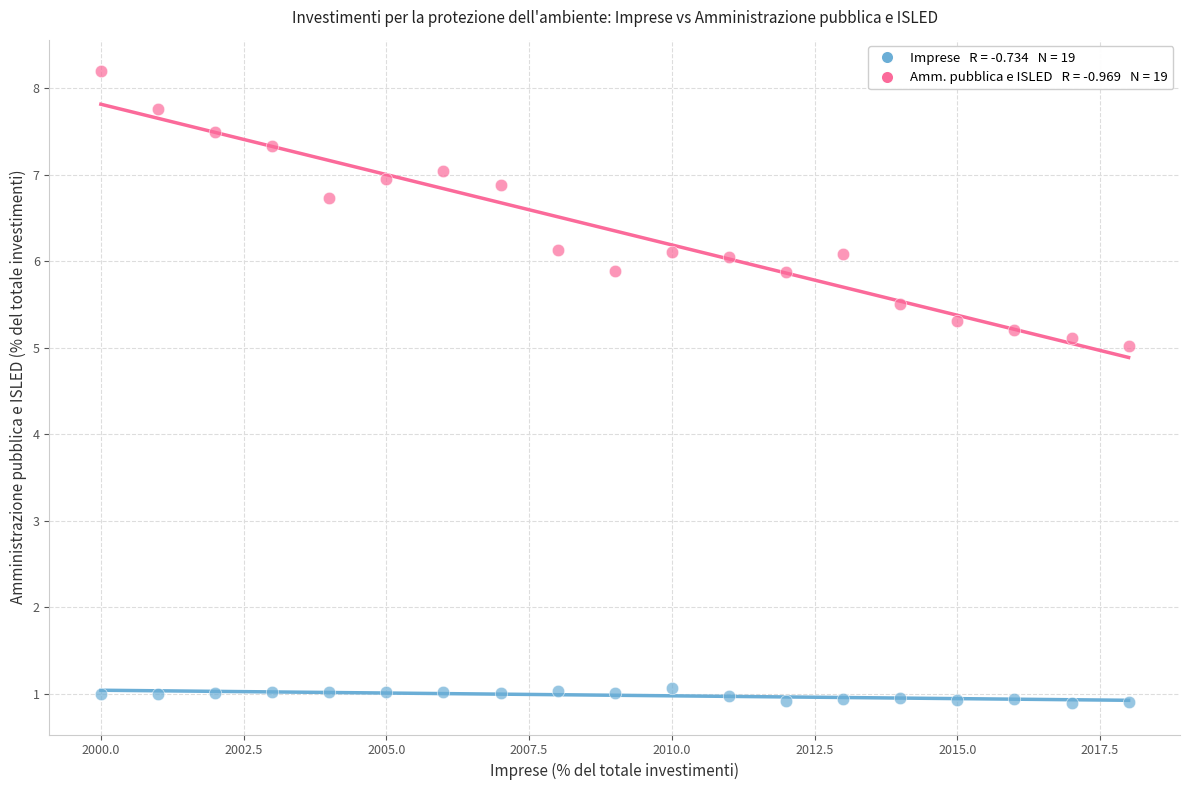

Across all data points, what is the range of X values (max minus min)?

18.0